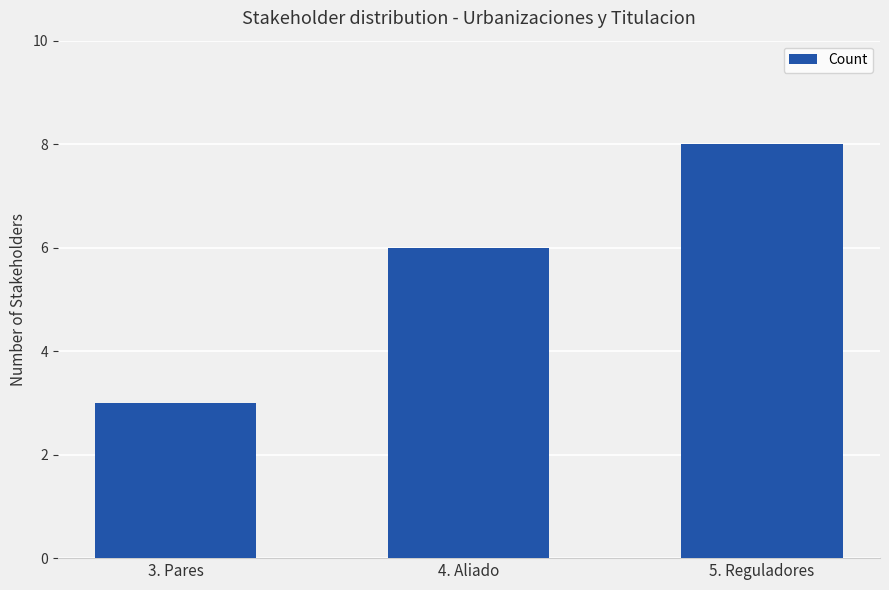

Approximately how many times larger is the value at 5. Reguladores compared to 4. Aliado?

1.3